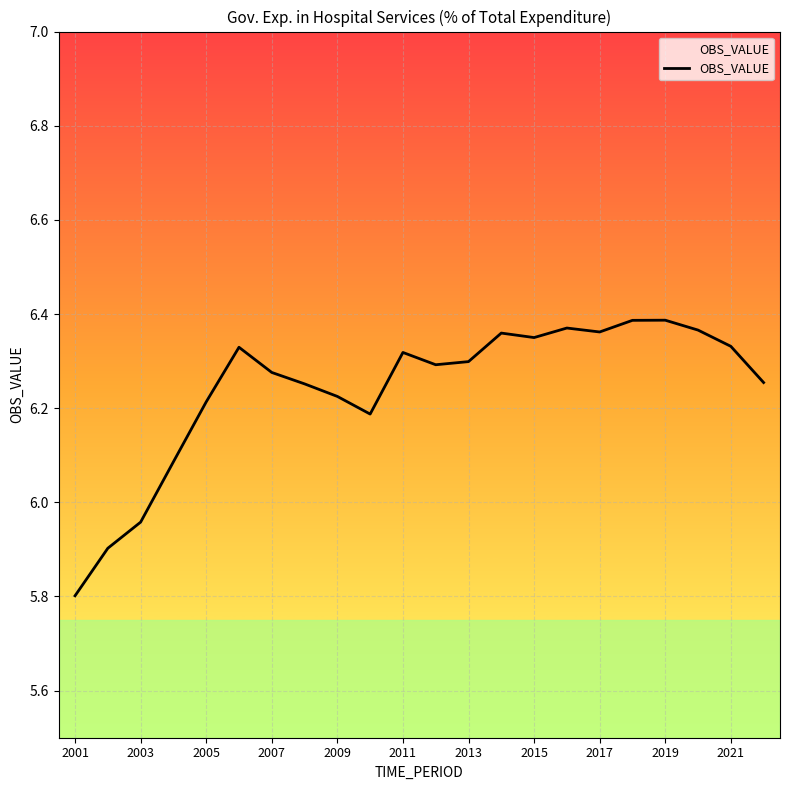

What is the difference between the maximum and minimum values?

0.6